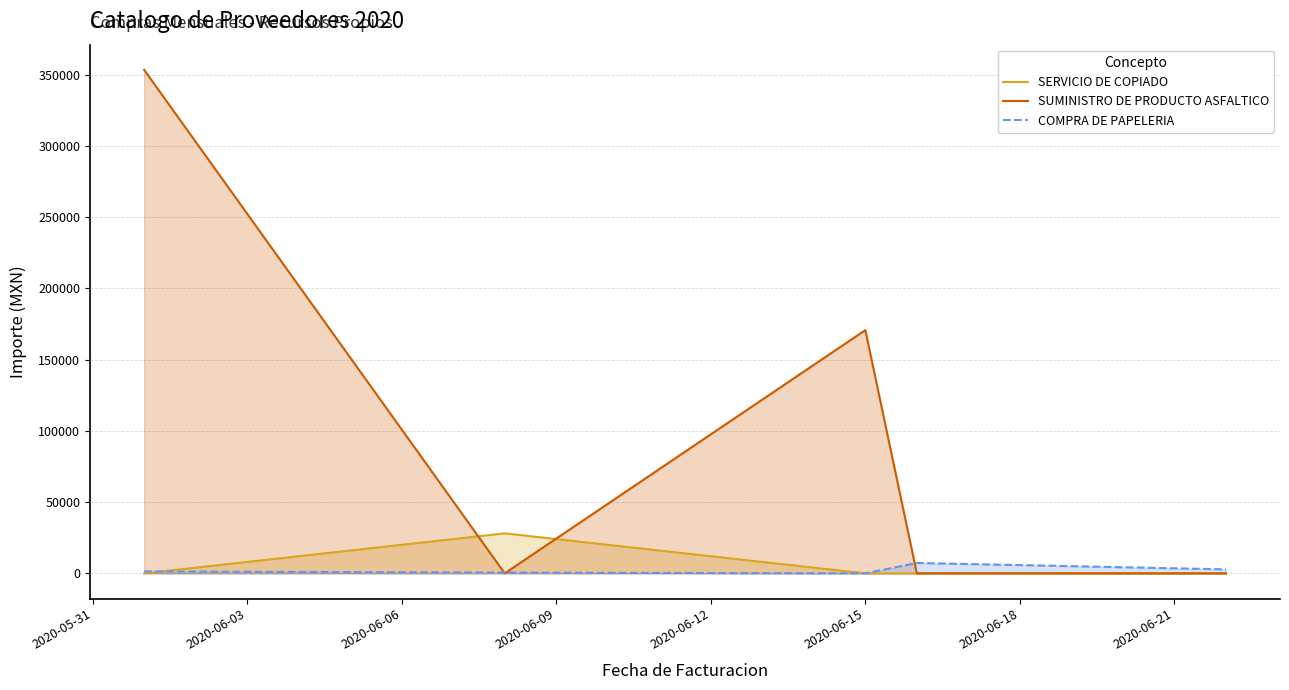

Which series has the largest total across all categories?

SUMINISTRO DE PRODUCTO ASFALTICO